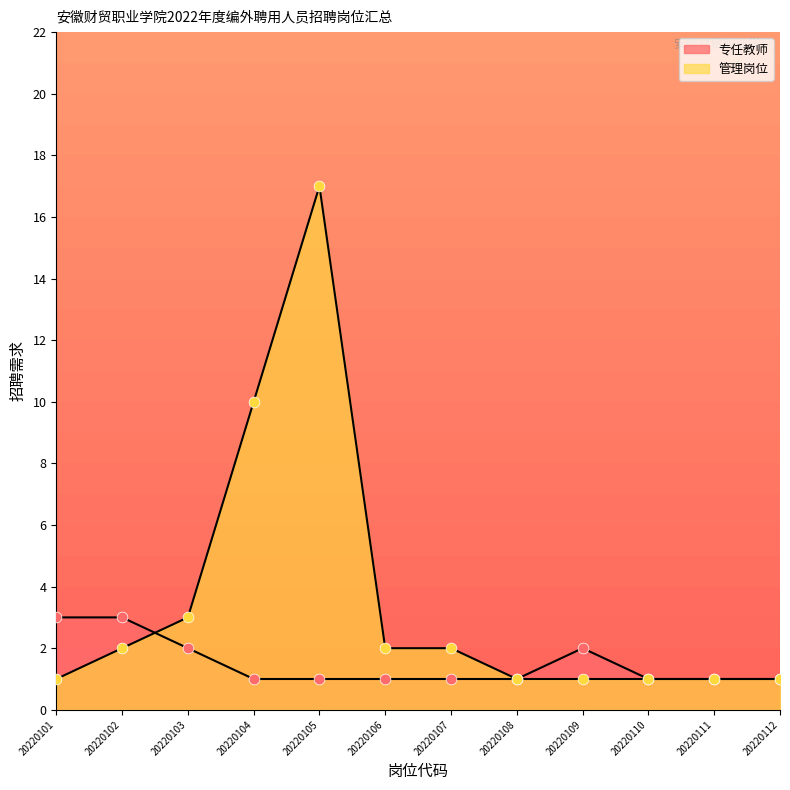

What are all the series names shown in the legend?

专任教师, 管理岗位